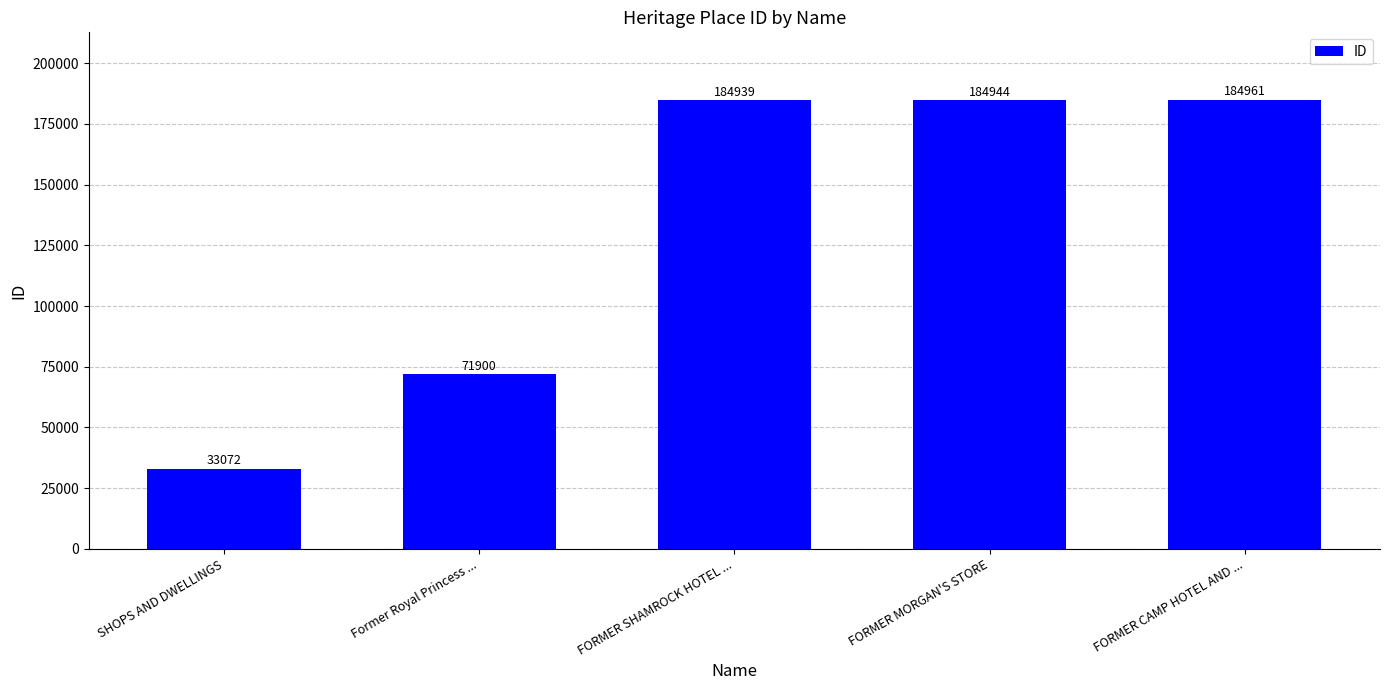

Where is the data nearest to the value 109016?

Former Royal Princess ...